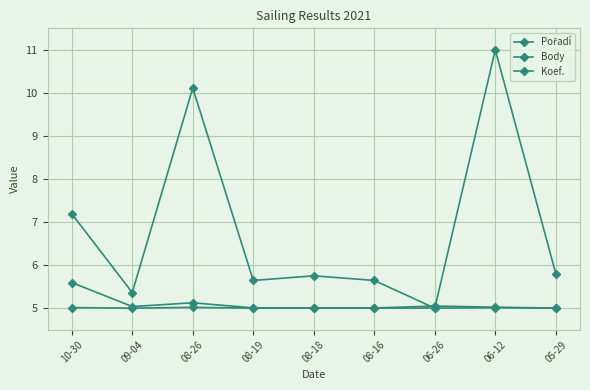

How many lines are shown in the chart?

3